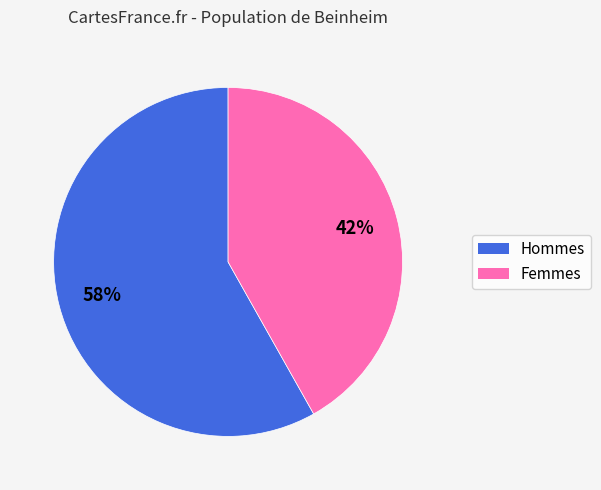

Is there a majority slice in this chart?

Yes